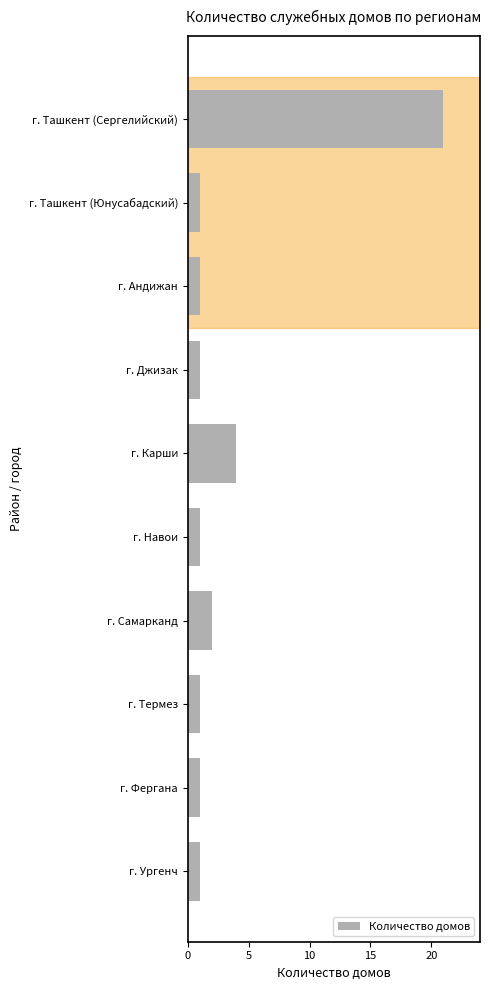

Count the number of categories in the chart.

10